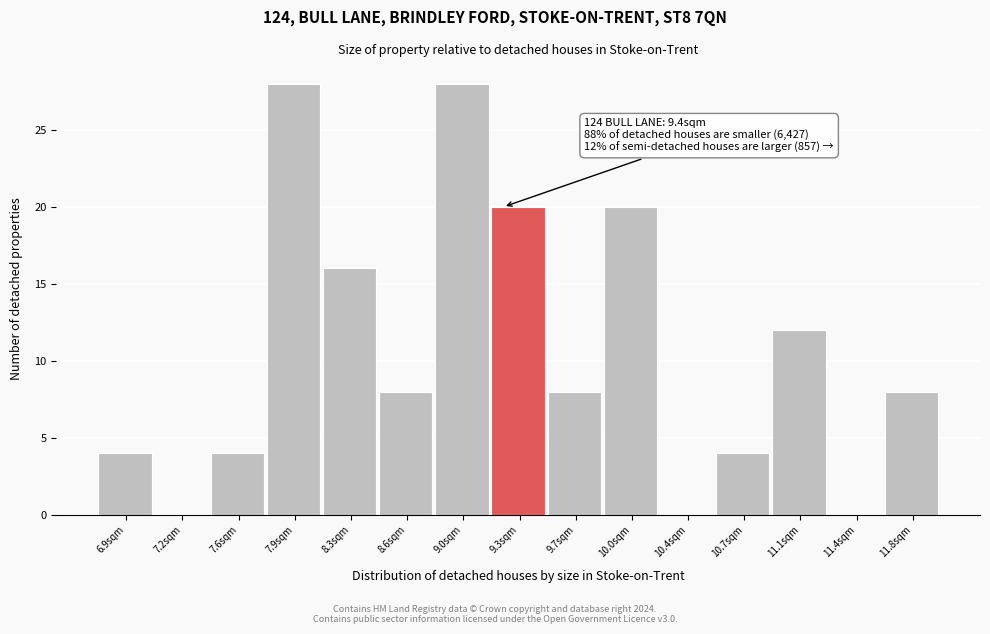

Reading right to left, transcribe all the data shown in this chart.

11.8sqm=8	11.4sqm=0	11.1sqm=12	10.7sqm=4	10.4sqm=0	10.0sqm=20	9.7sqm=8	9.3sqm=20	9.0sqm=28	8.6sqm=8	8.3sqm=16	7.9sqm=28	7.6sqm=4	7.2sqm=0	6.9sqm=4